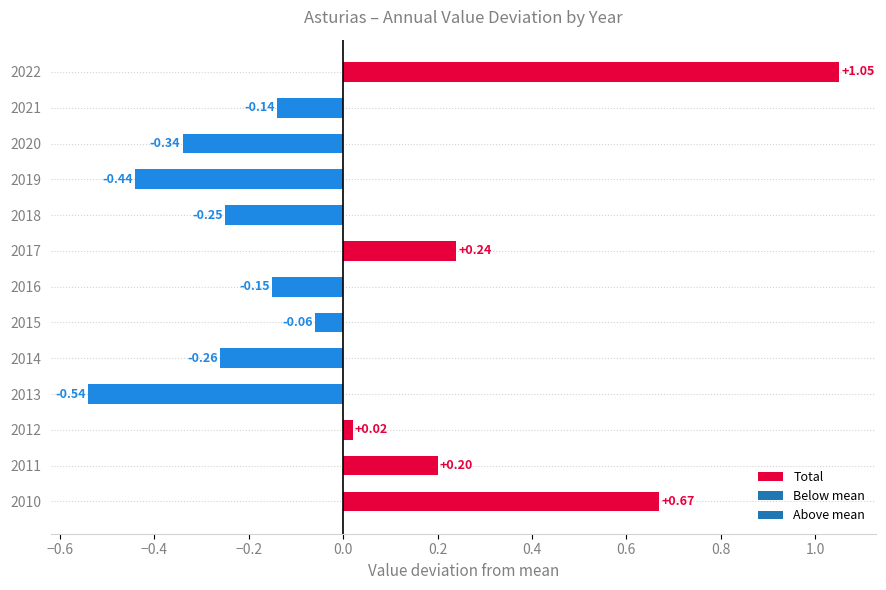

Which has a higher value, 2013 or 2021?

2021